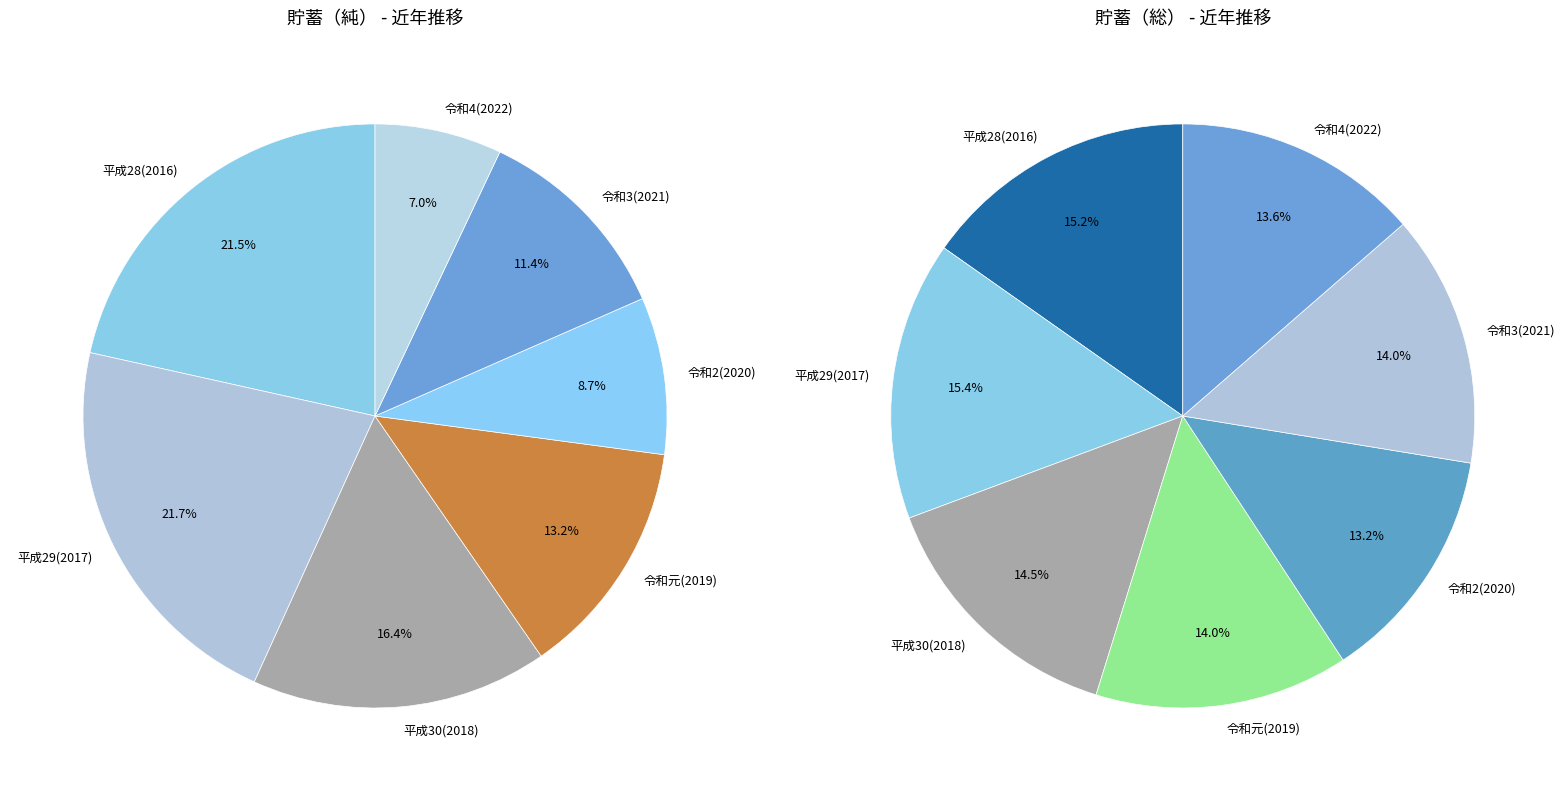

The 2017 slice represents 15% of the pie. True or false?

True